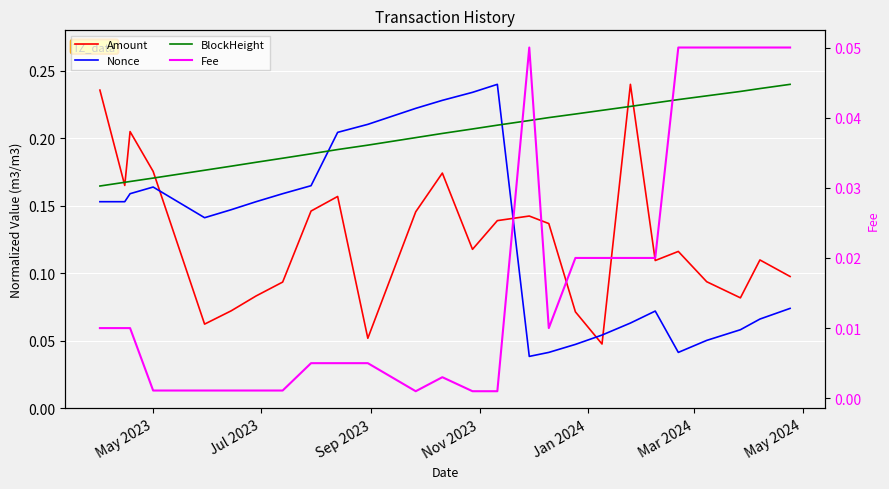

True or false: BlockHeight has more than 1 points higher than both neighbors.

False